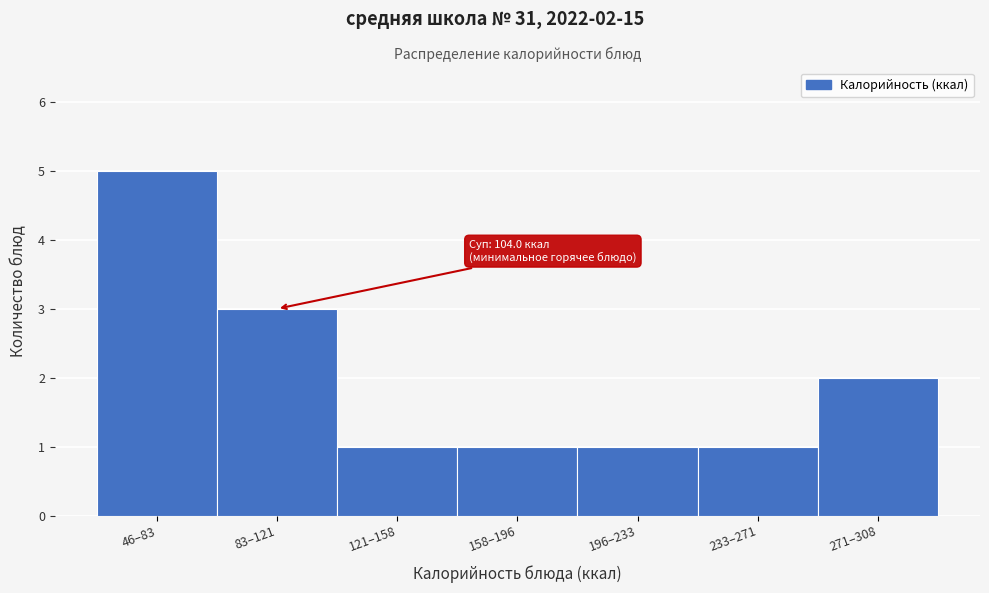

Reading left to right, transcribe all the data shown in this chart.

5	3	1	1	1	1	2